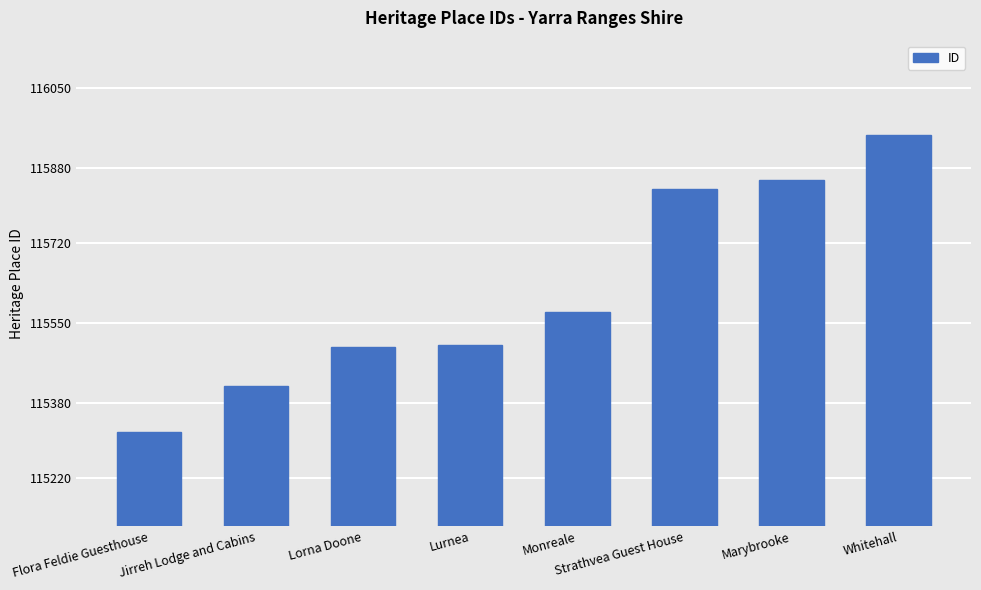

Where is the data nearest to the value 115634?

Monreale